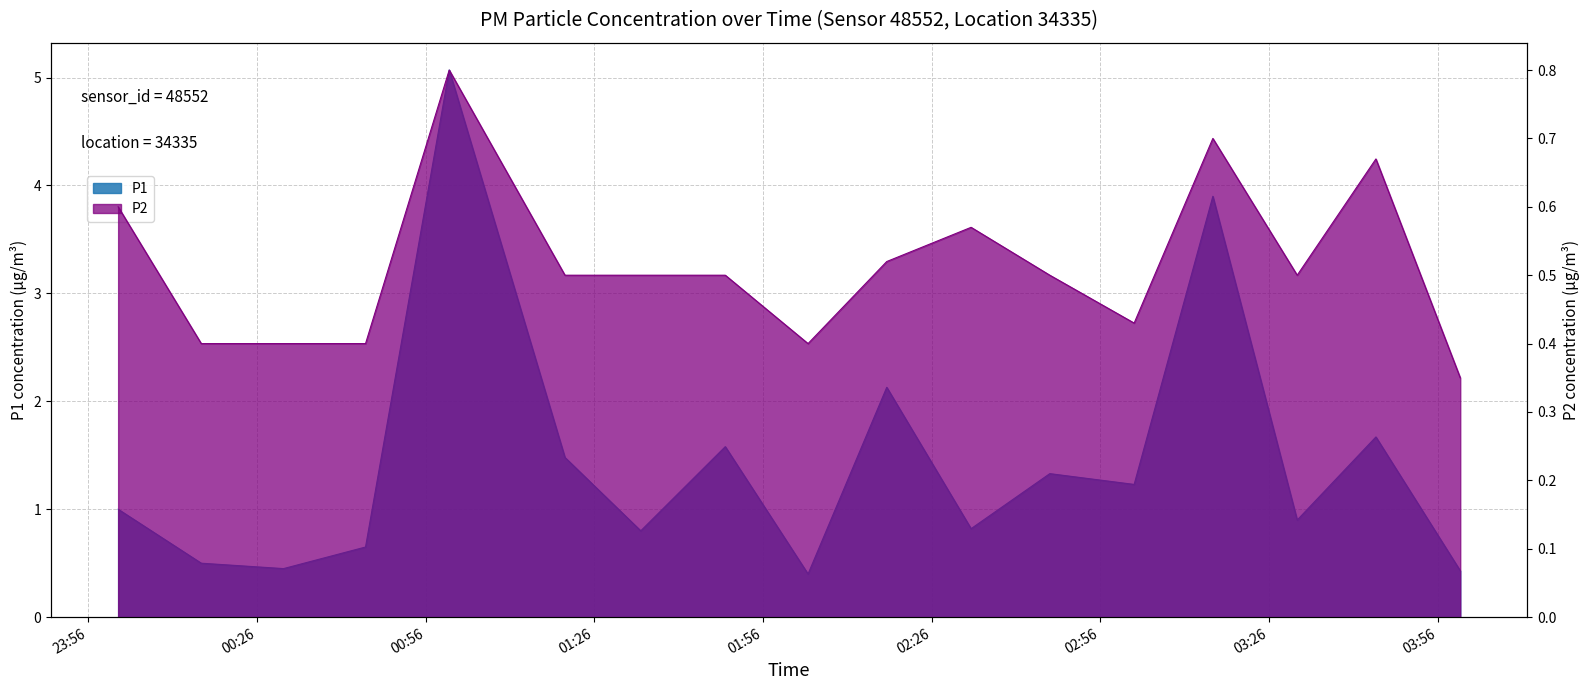

Reading right to left, extract all data points from this chart.

P1: 04:00=0.4	03:45=1.7	03:31=0.9	03:16=3.9	03:02=1.2	02:47=1.3	02:33=0.8	02:18=2.1	02:04=0.4	01:49=1.6	01:34=0.8	01:20=1.5	01:00=5.1	00:45=0.7	00:30=0.5	00:16=0.5	00:01=1.0
P2: 04:00=0.3	03:45=0.7	03:31=0.5	03:16=0.7	03:02=0.4	02:47=0.5	02:33=0.6	02:18=0.5	02:04=0.4	01:49=0.5	01:34=0.5	01:20=0.5	01:00=0.8	00:45=0.4	00:30=0.4	00:16=0.4	00:01=0.6